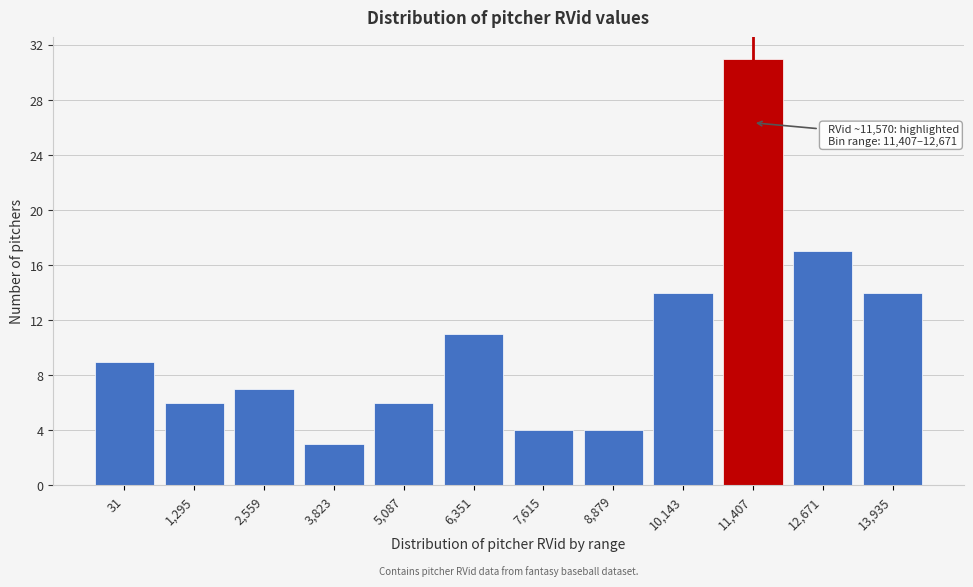

Reading right to left, extract all data points from this chart.

14	17	31	14	4	4	11	6	3	7	6	9